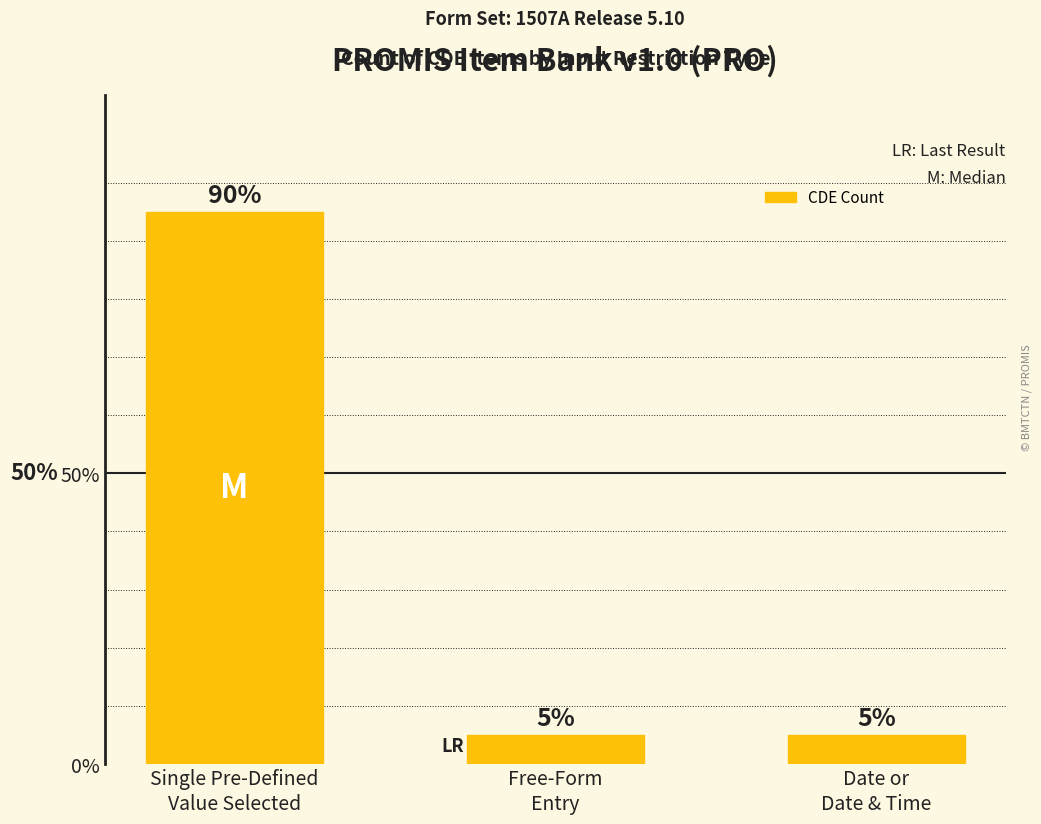

At which label is the value closest to 10?

Single Pre-Defined
Value Selected